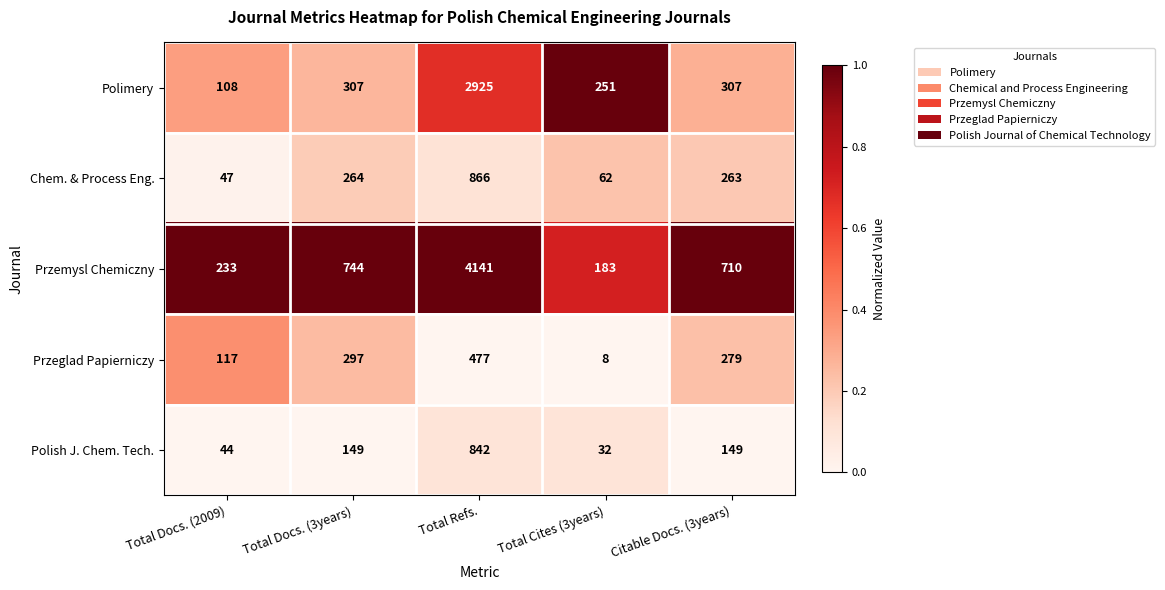

What is the total value across all series at Citable Docs. (3years)?

1708